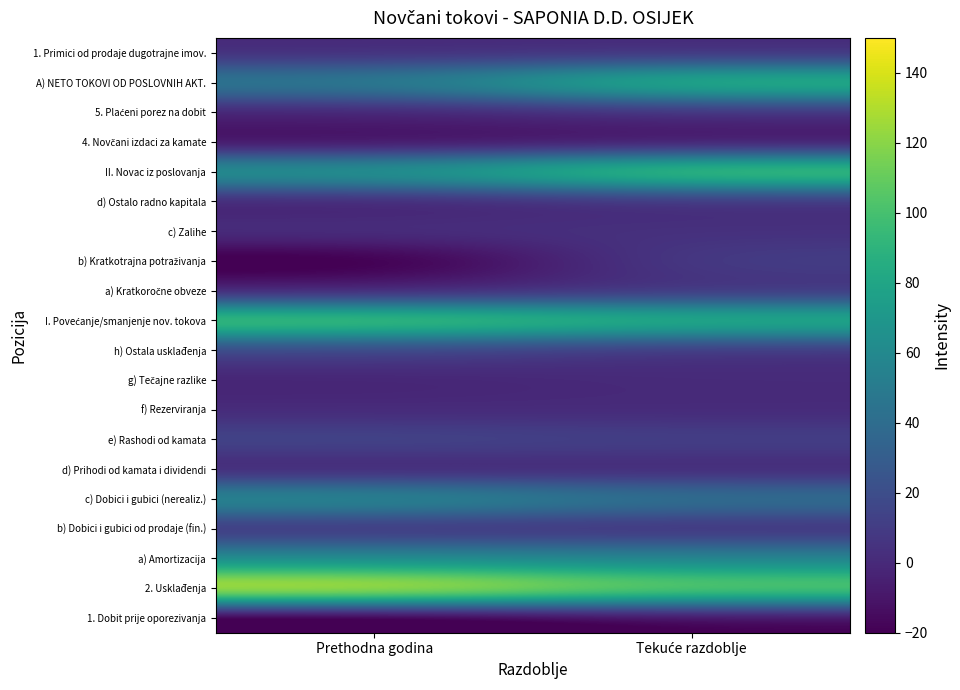

What is the total value across all series at Tekuće razdoblje?

530.8